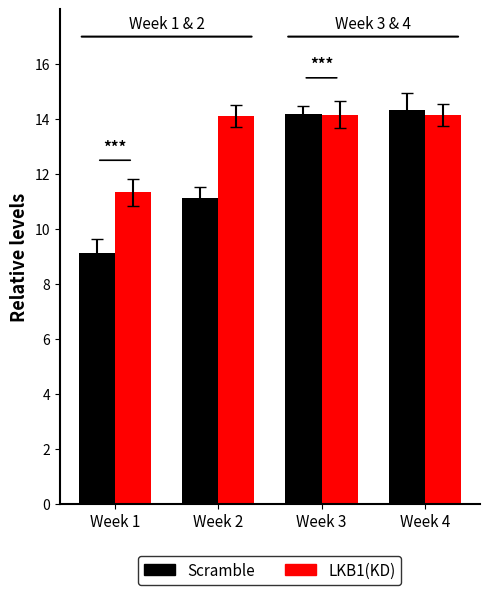

What is the maximum value shown in the chart?

14.3